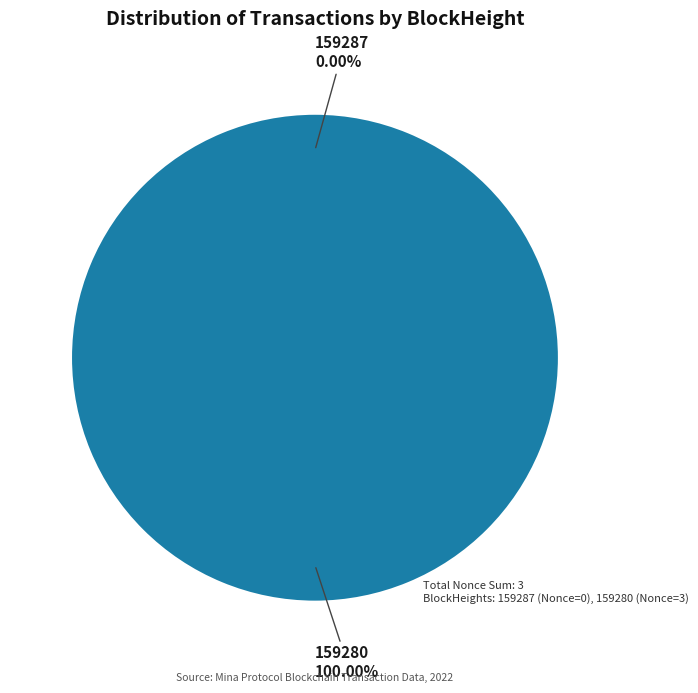

How many segments does this pie chart have?

2